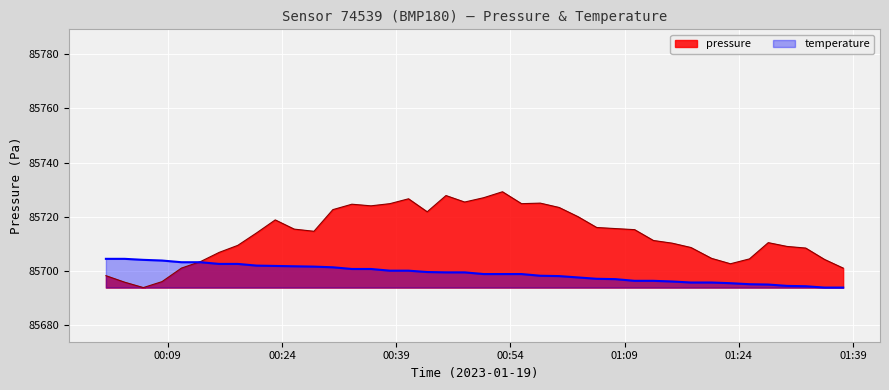

Reading left to right, transcribe all the data shown in this chart.

pressure: 85698.2	85695.8	85693.8	85696.0	85701.0	85703.4	85706.8	85709.4	85714.0	85718.8	85715.4	85714.6	85722.6	85724.6	85724.0	85724.8	85726.6	85721.8	85727.8	85725.4	85727.0	85729.2	85724.8	85725.0	85723.4	85720.0	85716.0	85715.6	85715.2	85711.2	85710.2	85708.6	85704.6	85702.6	85704.4	85710.4	85709.0	85708.4	85704.2	85701.0
temperature: 85704.4	85704.4	85704.0	85703.8	85703.2	85703.2	85702.5	85702.5	85701.9	85701.8	85701.7	85701.5	85701.3	85700.7	85700.7	85700.0	85700.0	85699.5	85699.4	85699.4	85698.8	85698.8	85698.8	85698.2	85698.0	85697.5	85697.0	85696.9	85696.3	85696.3	85696.0	85695.7	85695.7	85695.4	85695.0	85694.9	85694.4	85694.3	85693.8	85693.8